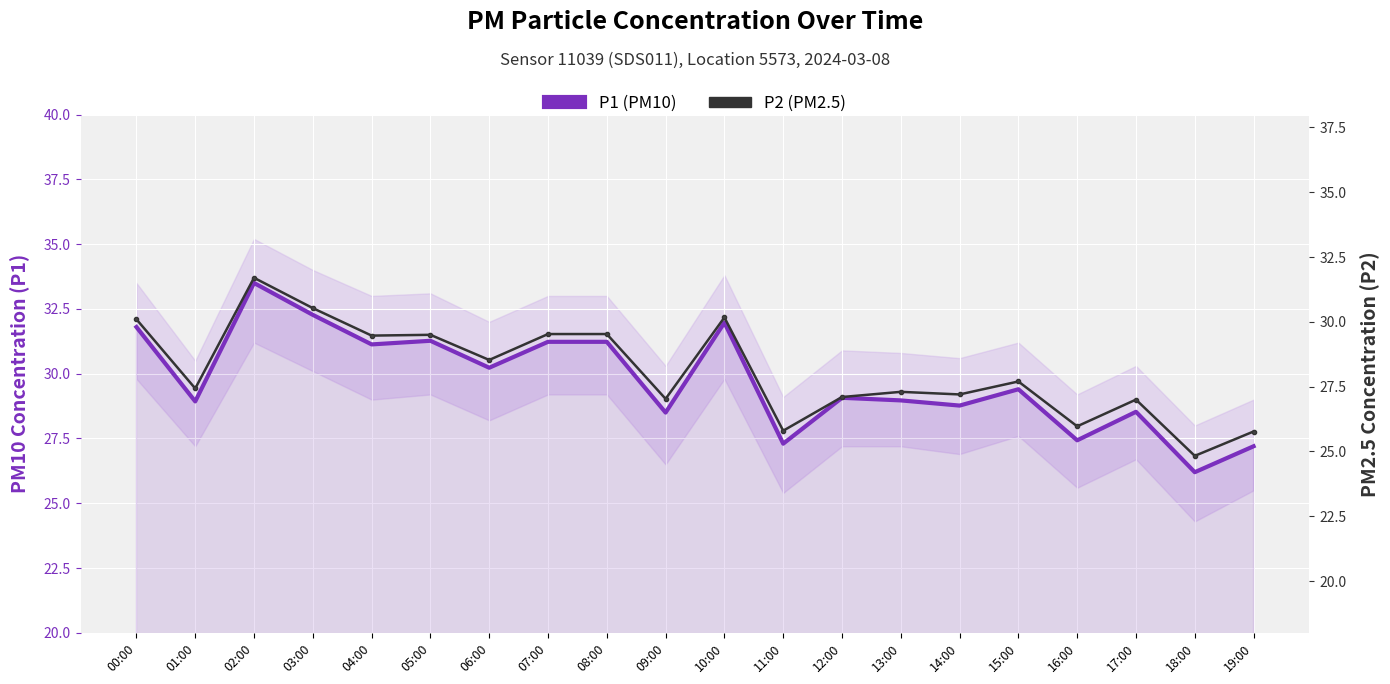

At which label does P1 (PM10) reach its minimum?

18:00